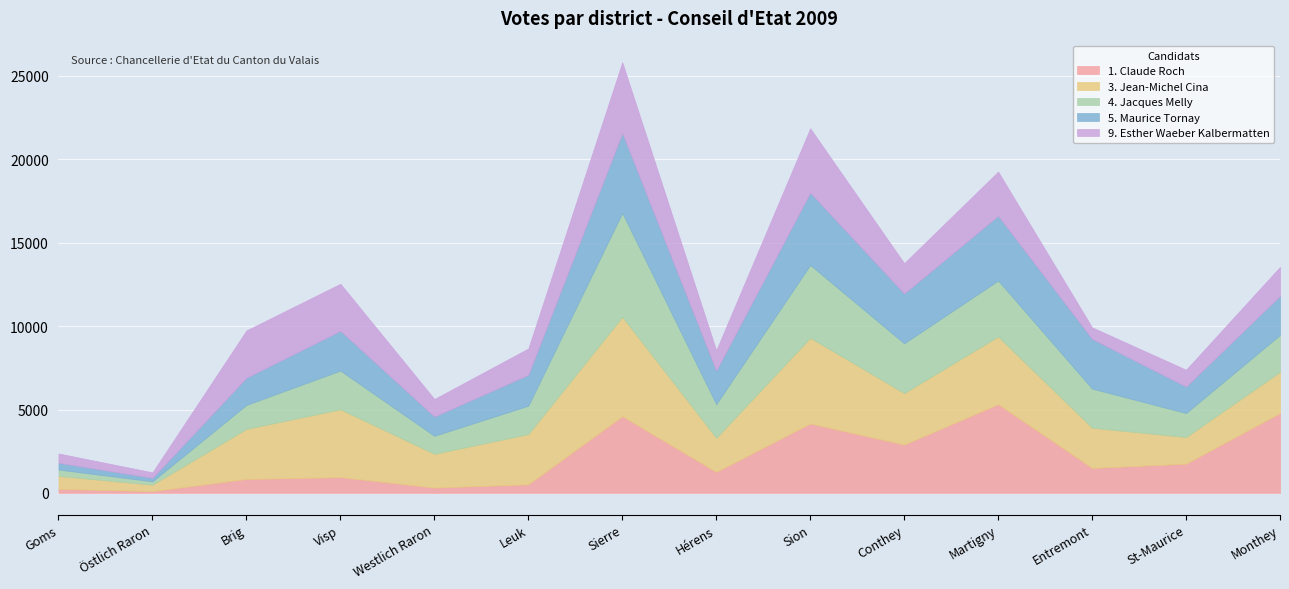

How many interior local peaks does the 3. Jean-Michel Cina series have?

4